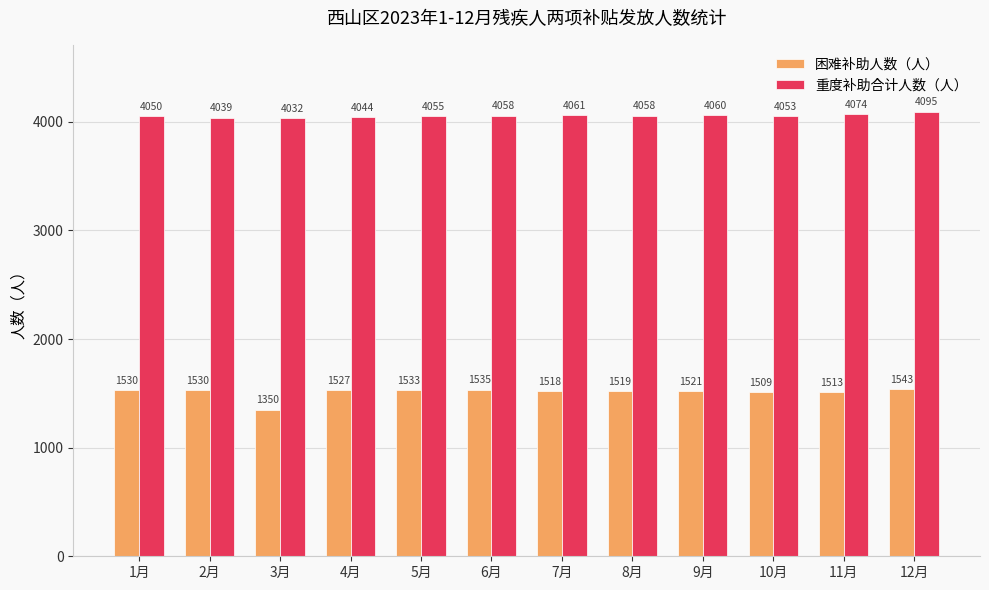

What is the maximum value for 困难补助人数（人）?

1543